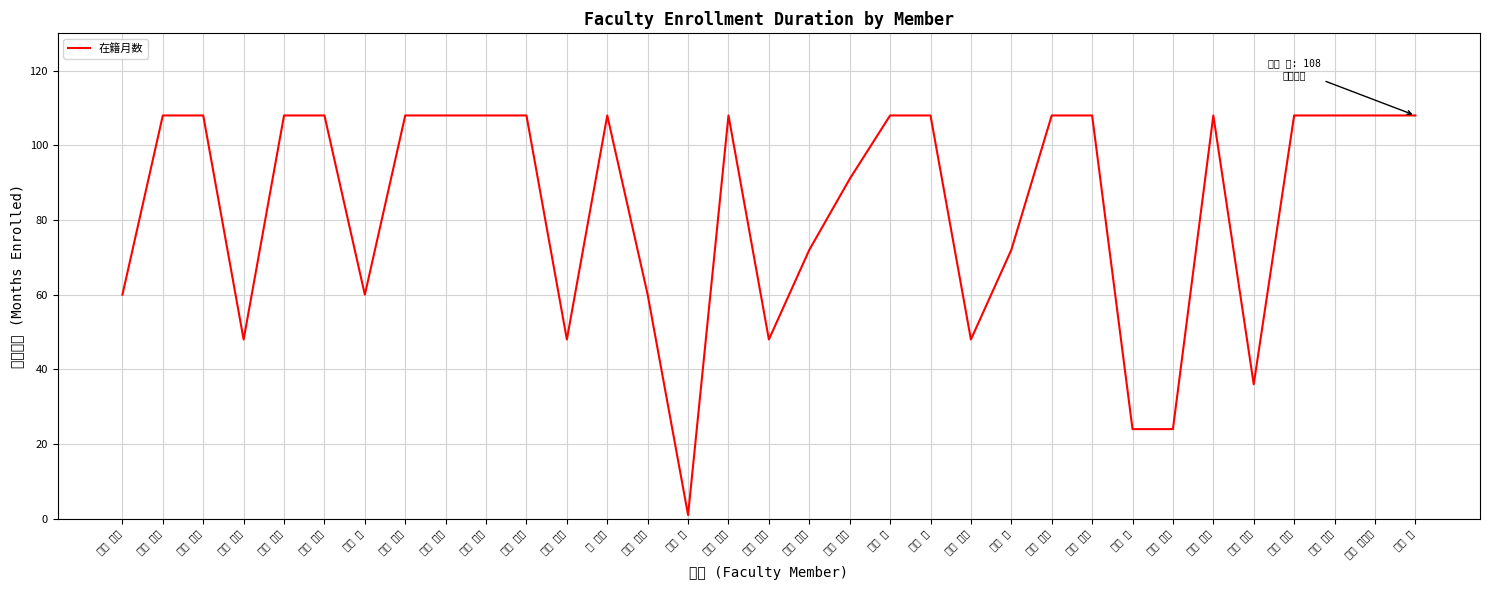

Where is the data nearest to the value 54?

井上 貴文